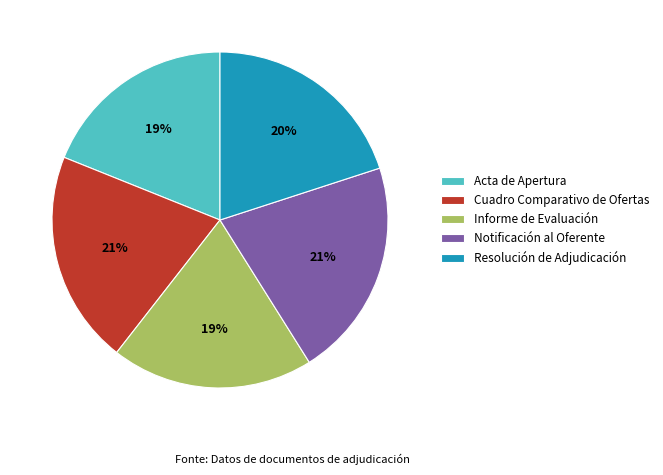

Do Resolución de Adjudicación and Notificación al Oferente together represent more than half of the pie?

No